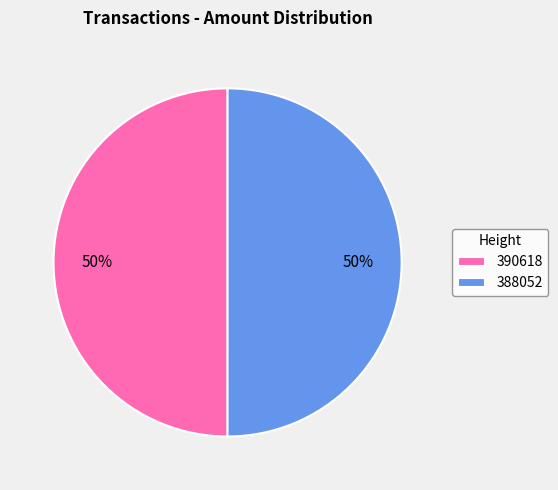

Is it true that 390618 is 50% of the pie?

True